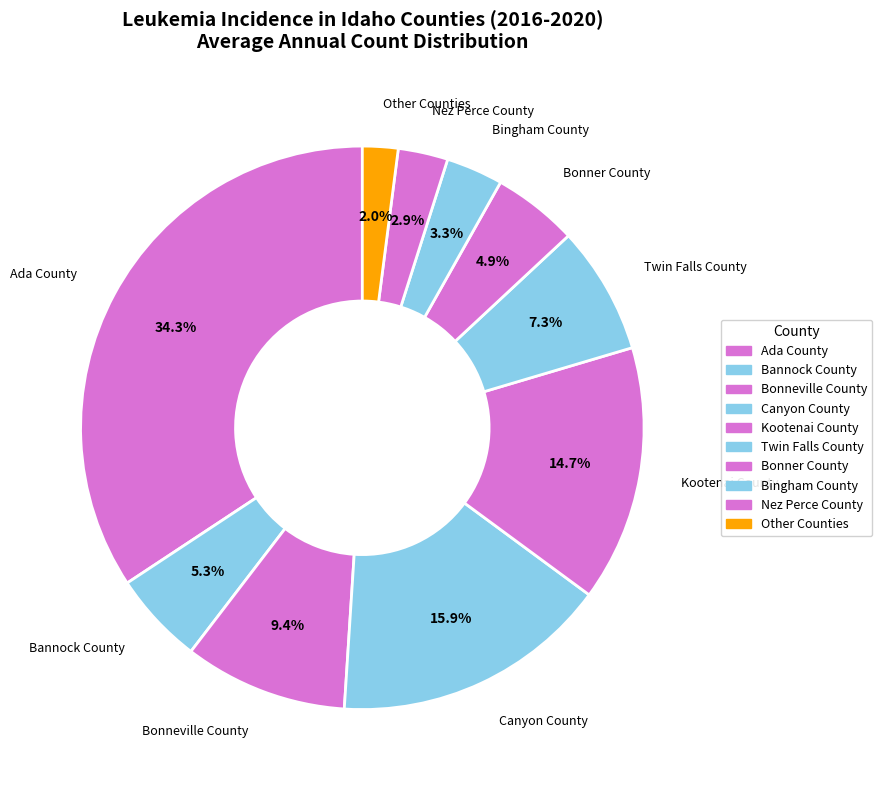

Is the sum of Ada County and Nez Perce County greater than half?

No